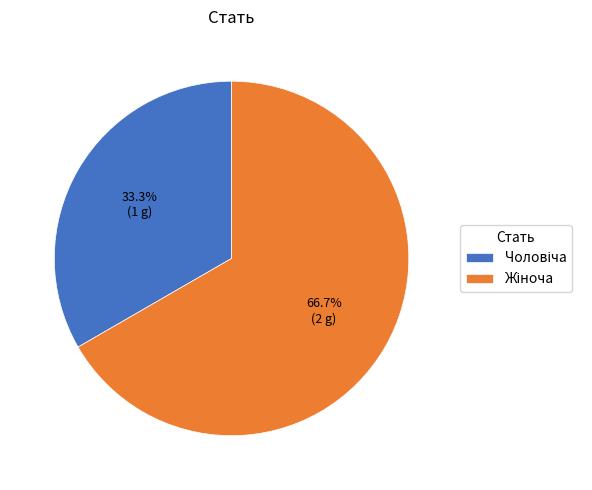

To the nearest percent, what percentage of the pie is Жіноча?

67%